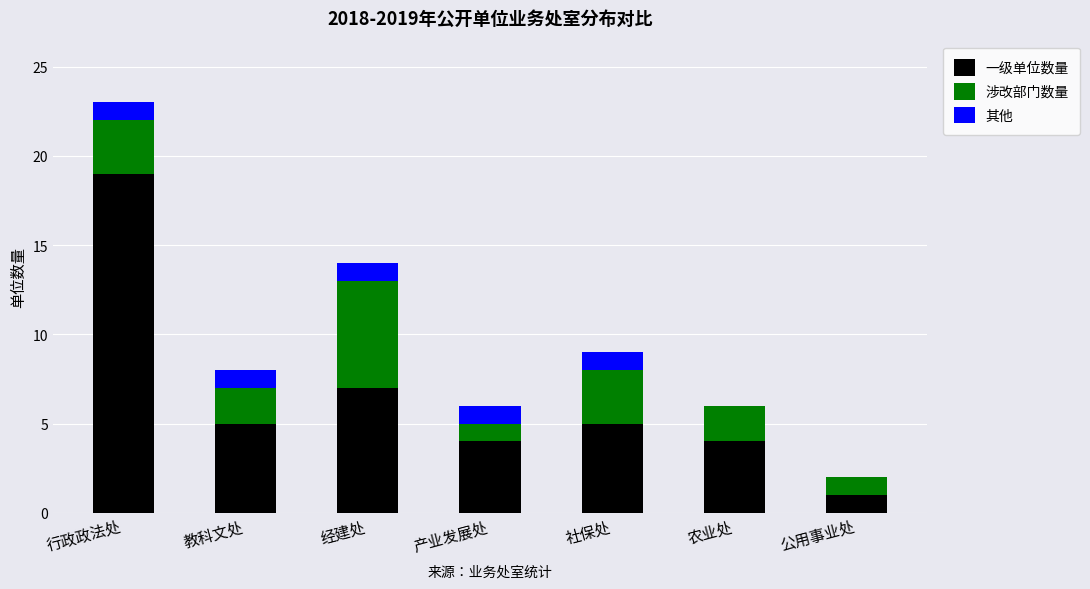

Reading right to left, transcribe the values for 一级单位数量.

公用事业处=1	农业处=4	社保处=5	产业发展处=4	经建处=7	教科文处=5	行政政法处=19